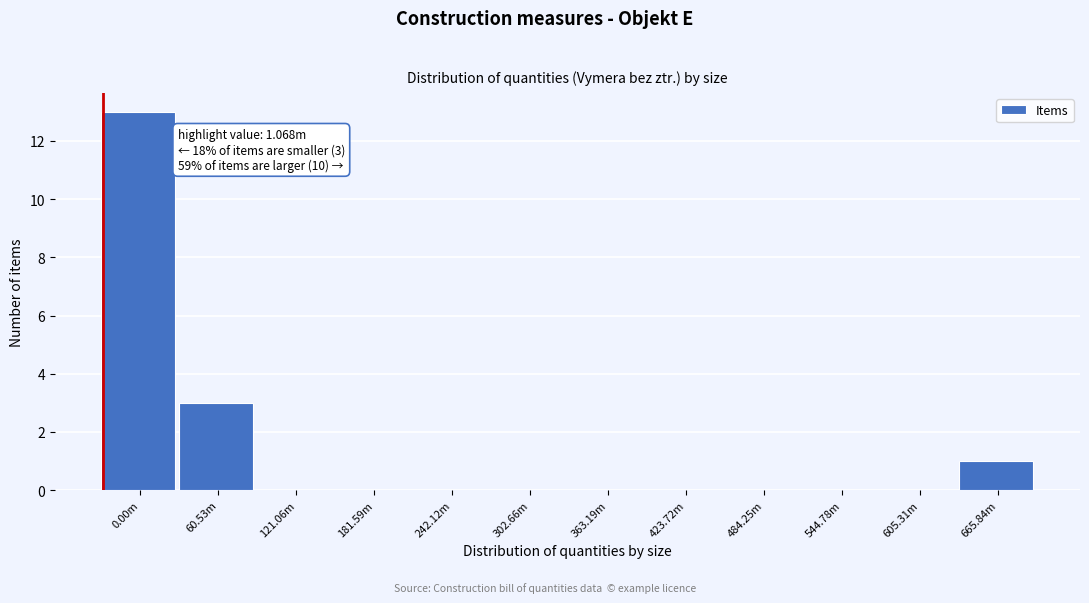

Reading left to right, extract all data points from this chart.

0.00m=13	60.53m=3	121.06m=0	181.59m=0	242.12m=0	302.66m=0	363.19m=0	423.72m=0	484.25m=0	544.78m=0	605.31m=0	665.84m=1